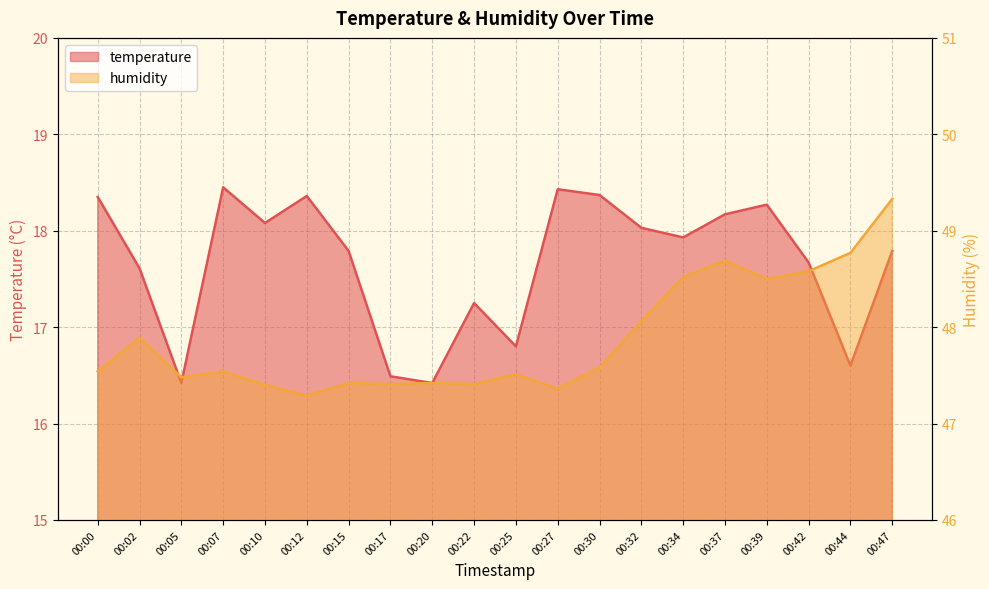

The temperature series shows 16.4 at 00:05. True or false?

True